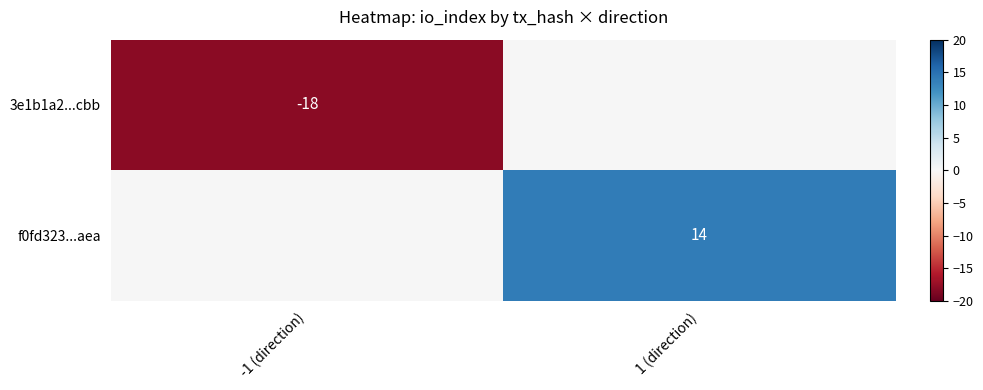

The f0fd323...aea series shows 4 at 1 (direction). True or false?

False